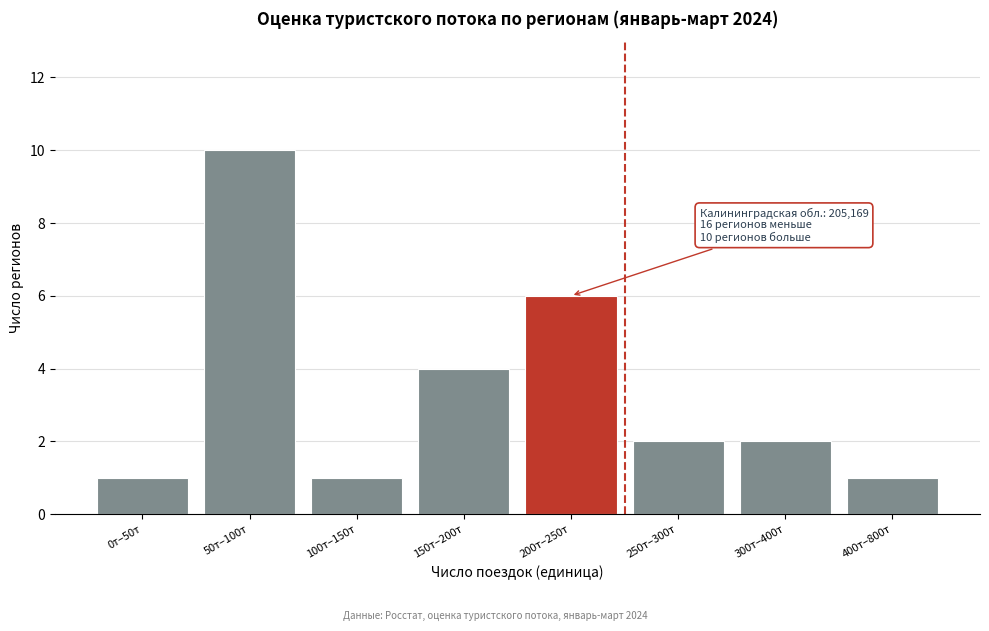

Reading right to left, list all the values displayed in this chart.

1	2	2	6	4	1	10	1